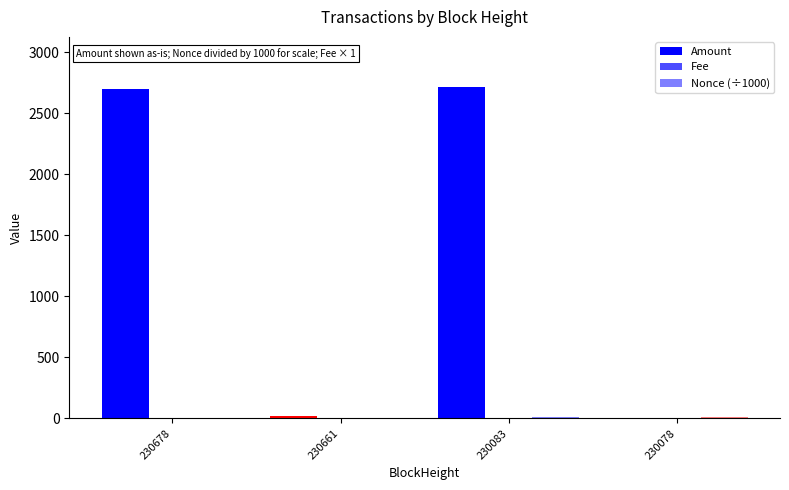

How many series are shown in this chart?

3